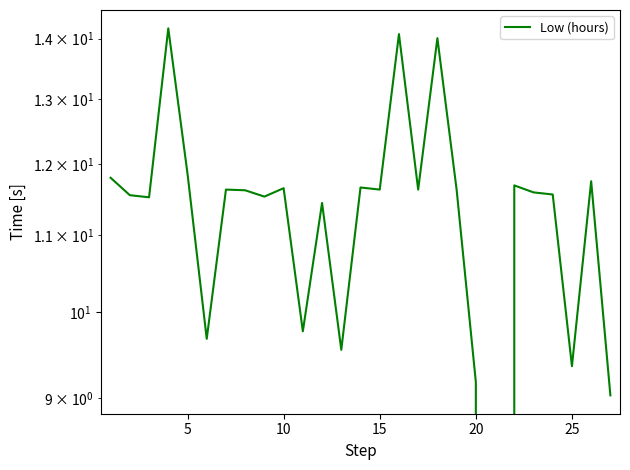

Which label corresponds to the smallest value in the chart?

20